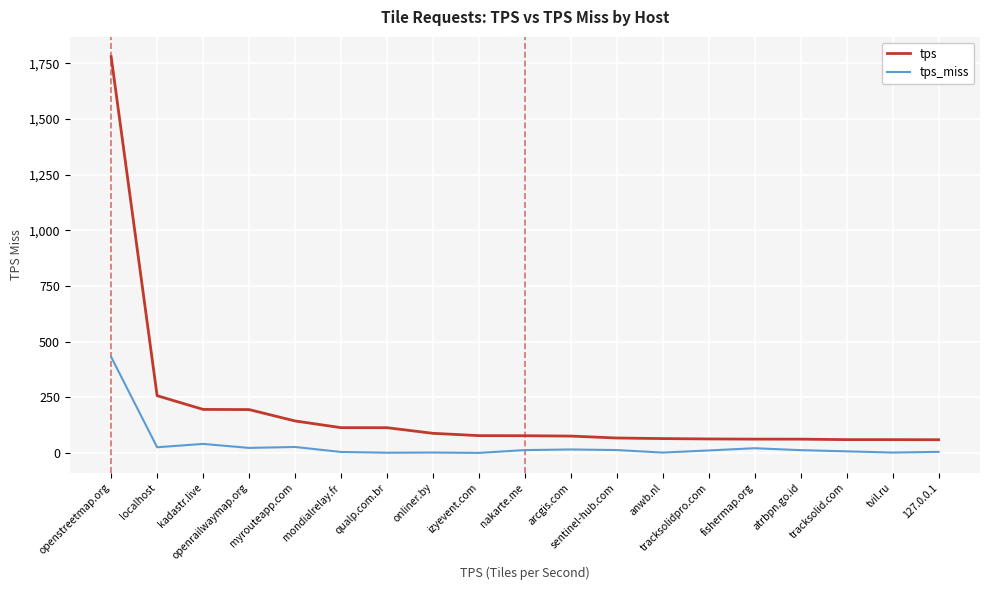

What is the difference between the maximum and minimum values in the tps series?

1720.6